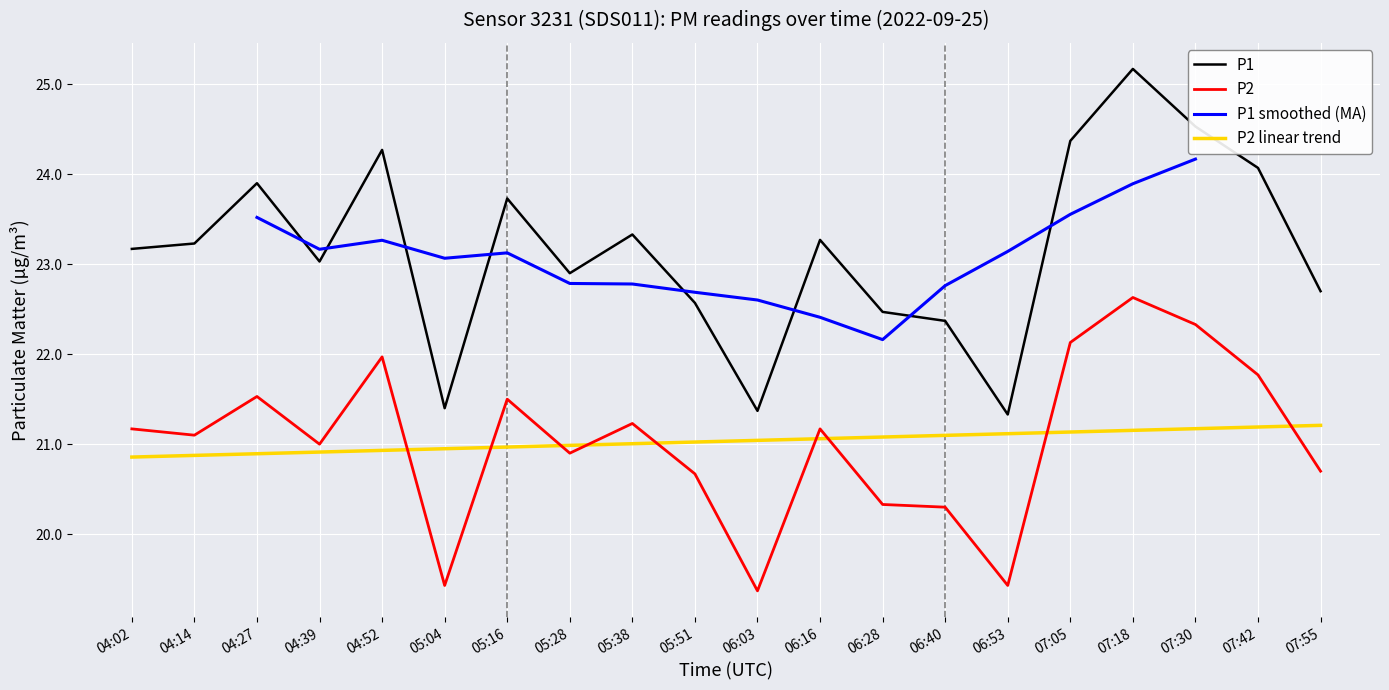

True or false: P1 and P2 cross at least once.

False